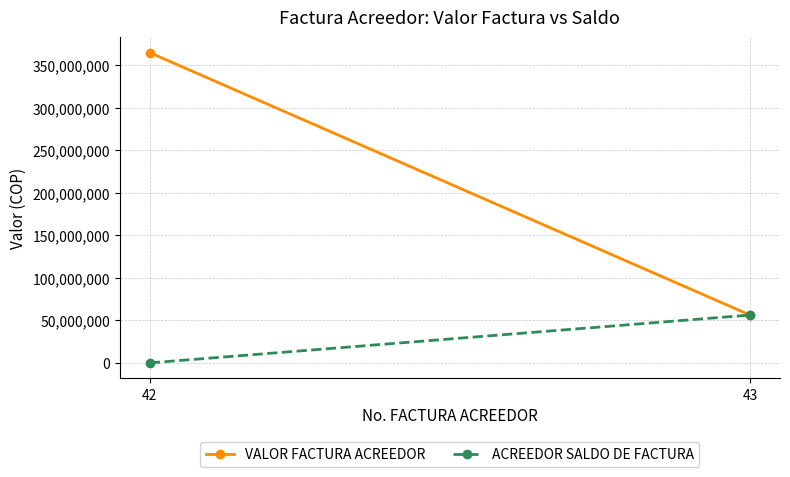

Which series has the largest range (max minus min)?

VALOR FACTURA ACREEDOR